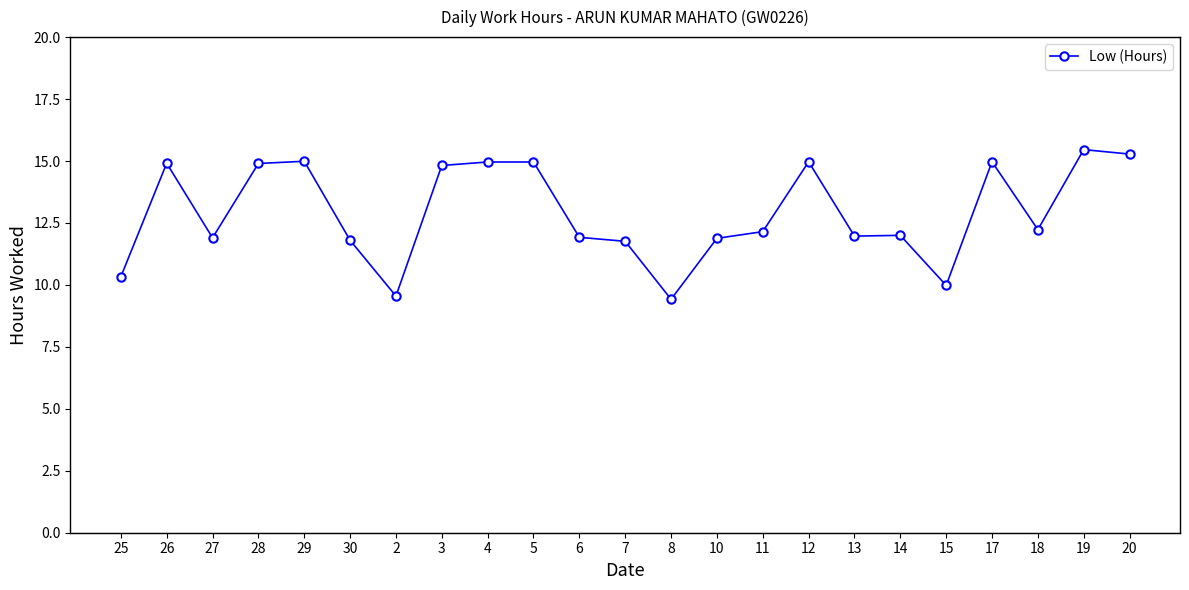

What position from the left is 11?

15